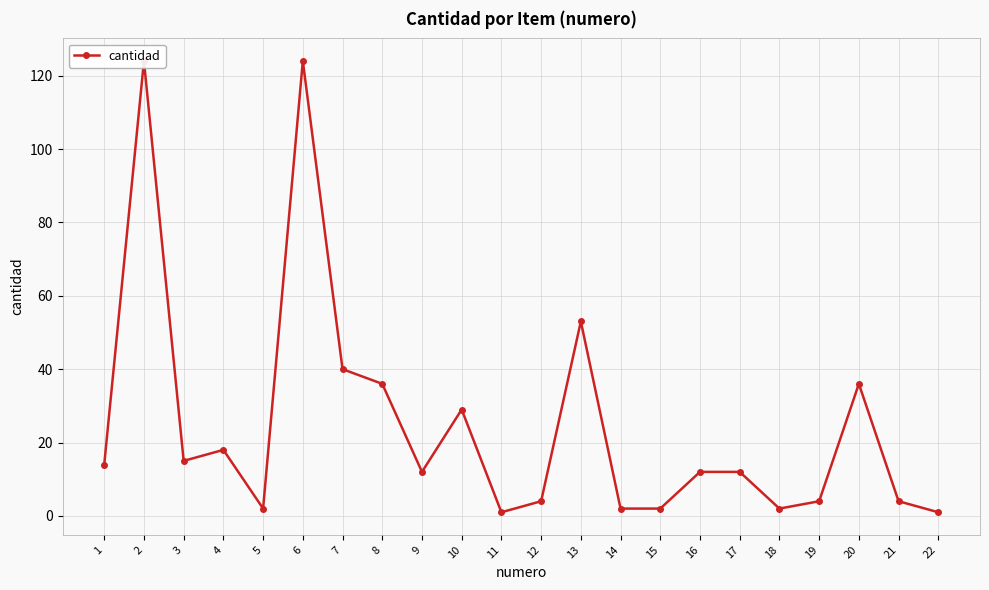

Where does the data first go above 12?

1